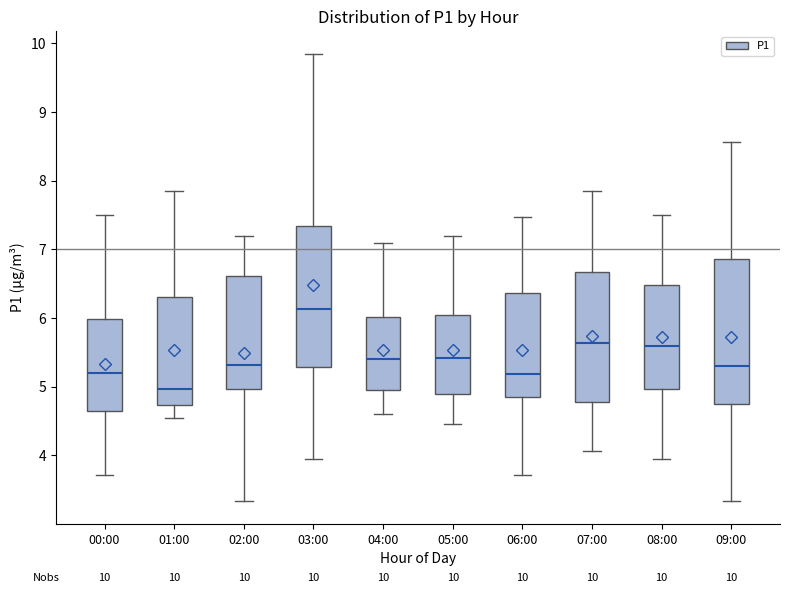

Which box's median line is the highest?

03:00